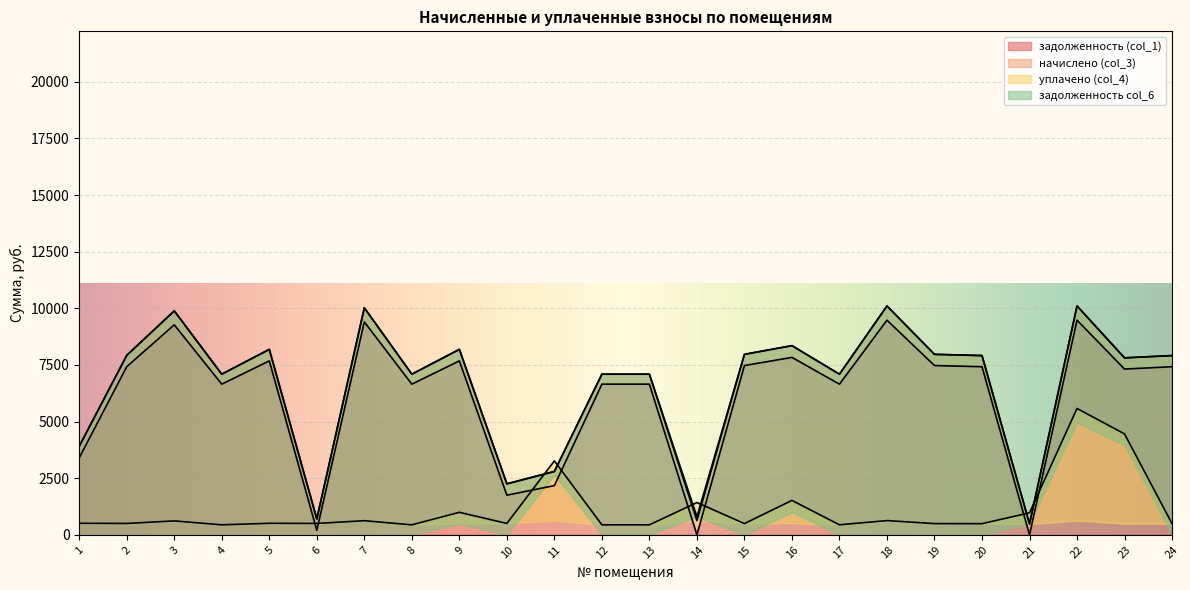

At which category is the sum across all series the highest?

22